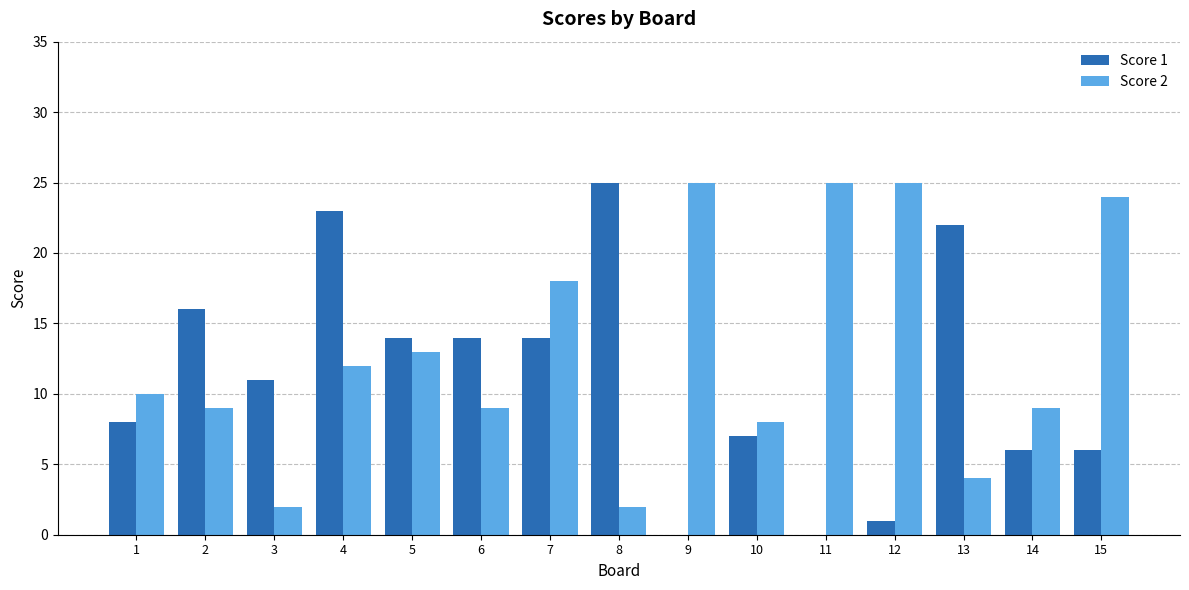

The value of Score 2 at 4 is 12. True or false?

True